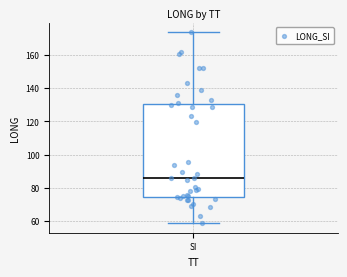

Read this box plot against the y-axis: the position of the median line, the range covered by the box, and the ends of both whiskers. The values are not printed on the chart, so give them approximately, as read against the axis.

median 86, box 74 to 130, whiskers 58 to 174